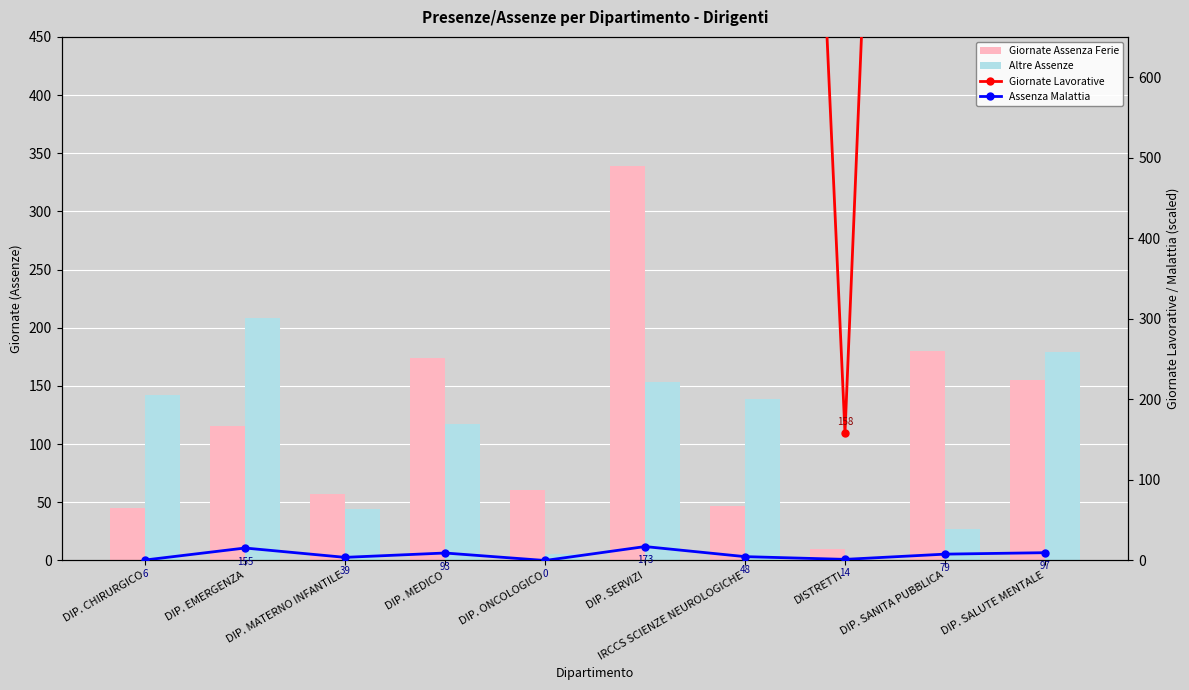

How many groups of bars are there?

10